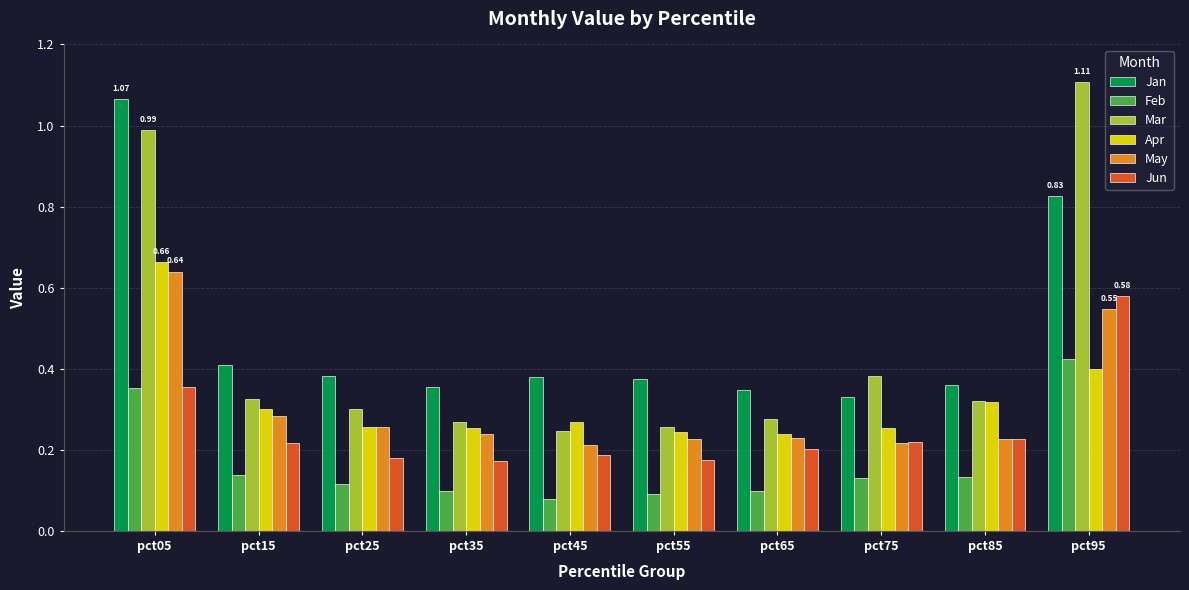

Where is Mar nearest to the value 0?

pct45